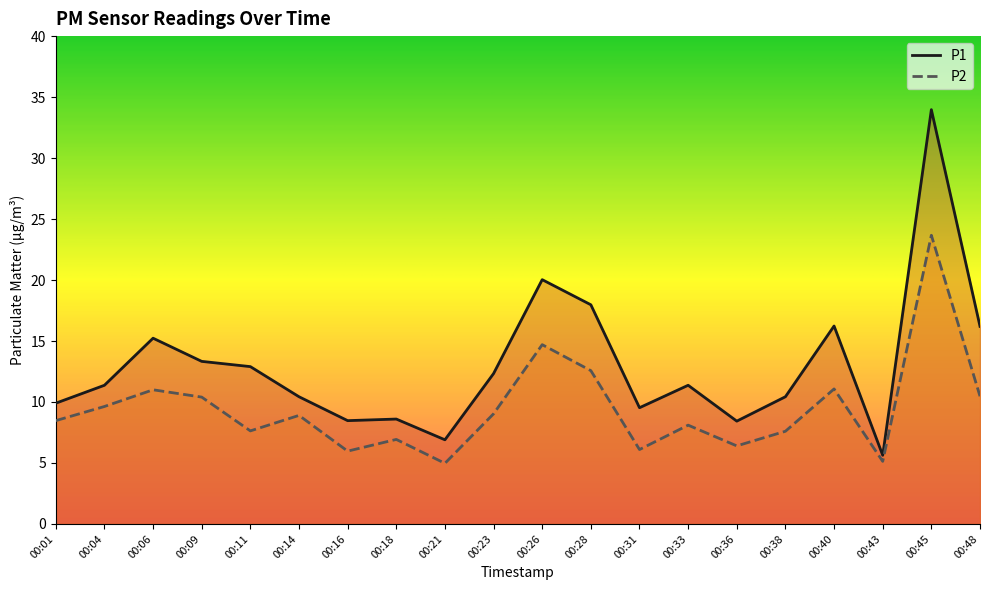

Is the value of P2 at 00:06 greater than the value of P1 at 00:06?

No